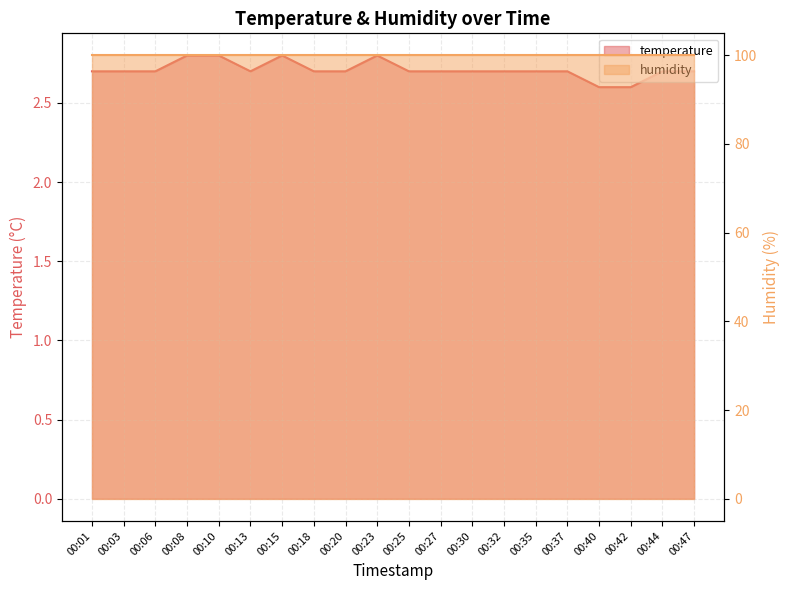

Is it true that the value at 00:44 is 1.2?

False